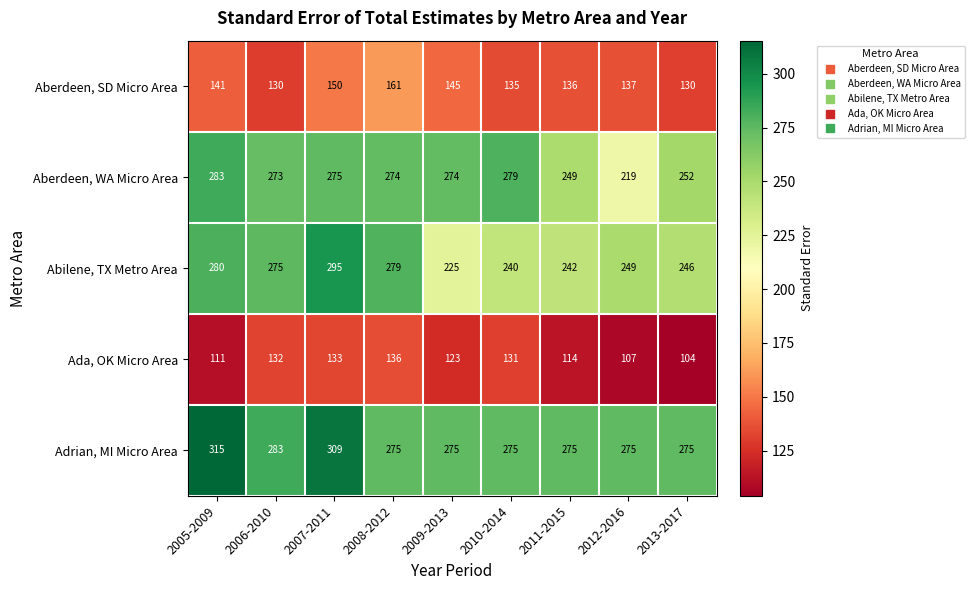

What is the sum of the Aberdeen, WA Micro Area values at 2005-2009 and 2012-2016?

502